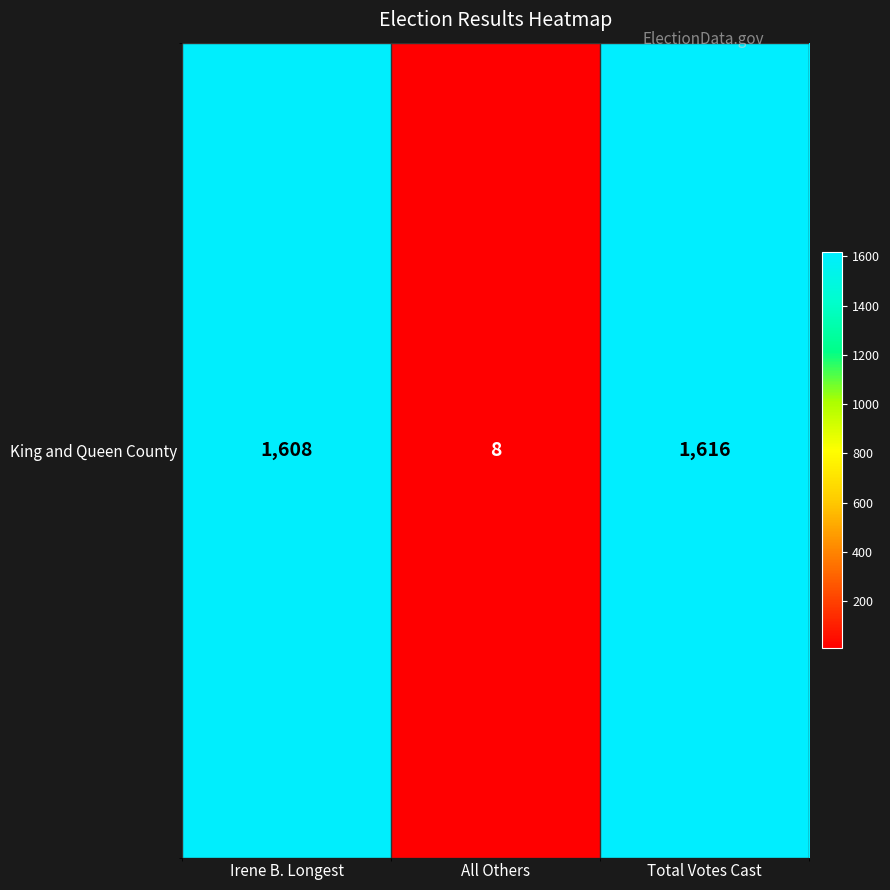

True or false: the data shows 2347 at Total Votes Cast.

False